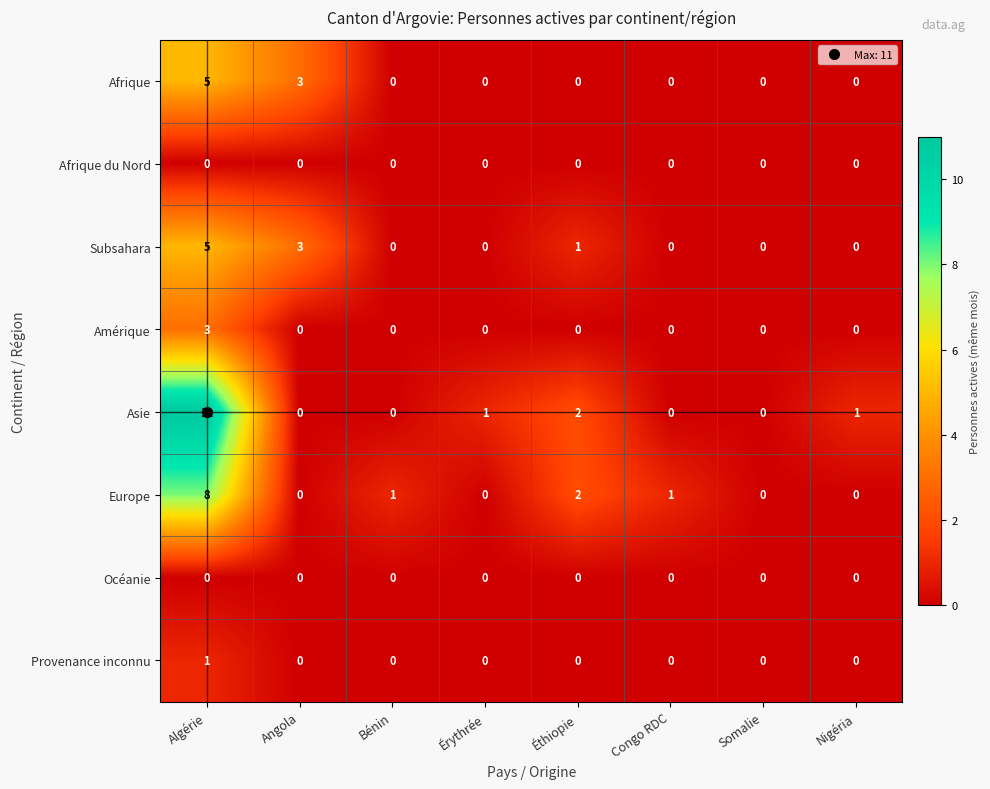

What is the difference between the maximum and minimum values in the Afrique series?

5